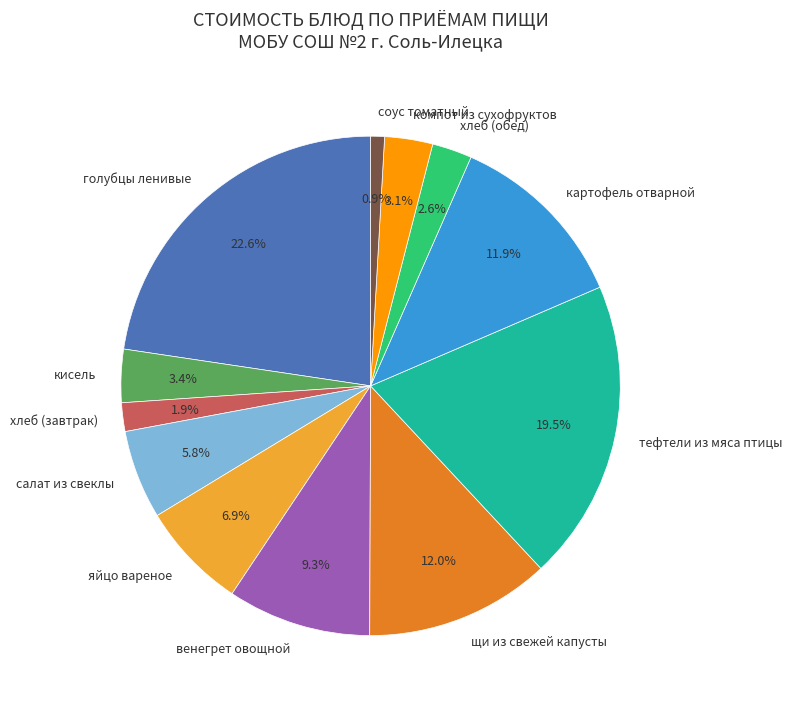

Between голубцы ленивые and венегрет овощной, which is larger?

голубцы ленивые